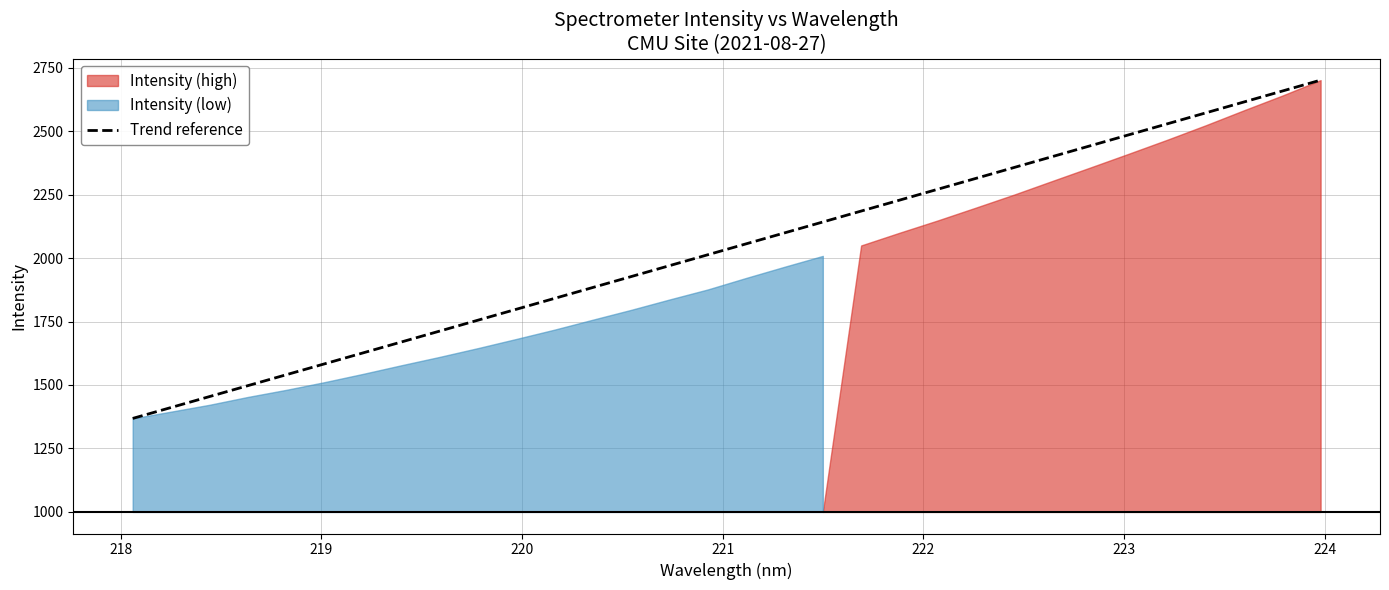

Reading left to right, list all the values displayed in this chart.

1368.2	1411.2	1454.2	1497.2	1540.2	1583.2	1626.2	1669.1	1712.1	1755.1	1798.1	1841.1	1884.1	1927.1	1970.0	2013.0	2056.0	2099.0	2142.0	2185.0	2228.0	2271.0	2313.9	2356.9	2399.9	2442.9	2485.9	2528.9	2571.9	2614.8	2657.8	2700.8